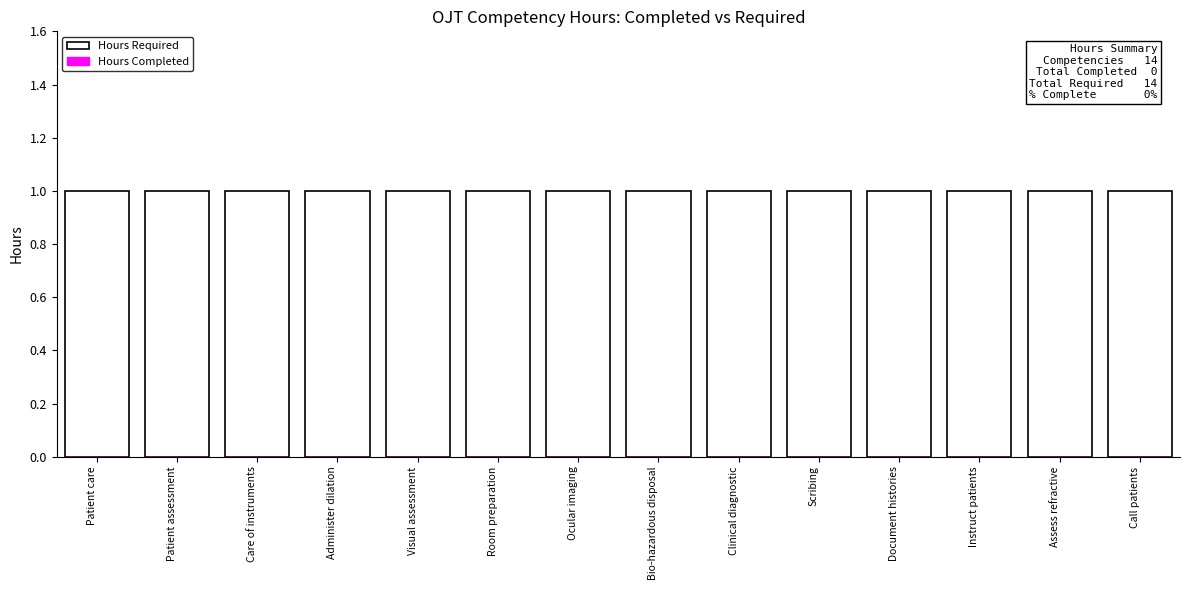

Reading left to right, what are all the values shown in this chart?

Hours Required: Patient care=1	Patient assessment=1	Care of instruments=1	Administer dilation=1	Visual assessment=1	Room preparation=1	Ocular imaging=1	Bio-hazardous disposal=1	Clinical diagnostic=1	Scribing=1	Document histories=1	Instruct patients=1	Assess refractive=1	Call patients=1
Hours Completed: Patient care=0	Patient assessment=0	Care of instruments=0	Administer dilation=0	Visual assessment=0	Room preparation=0	Ocular imaging=0	Bio-hazardous disposal=0	Clinical diagnostic=0	Scribing=0	Document histories=0	Instruct patients=0	Assess refractive=0	Call patients=0